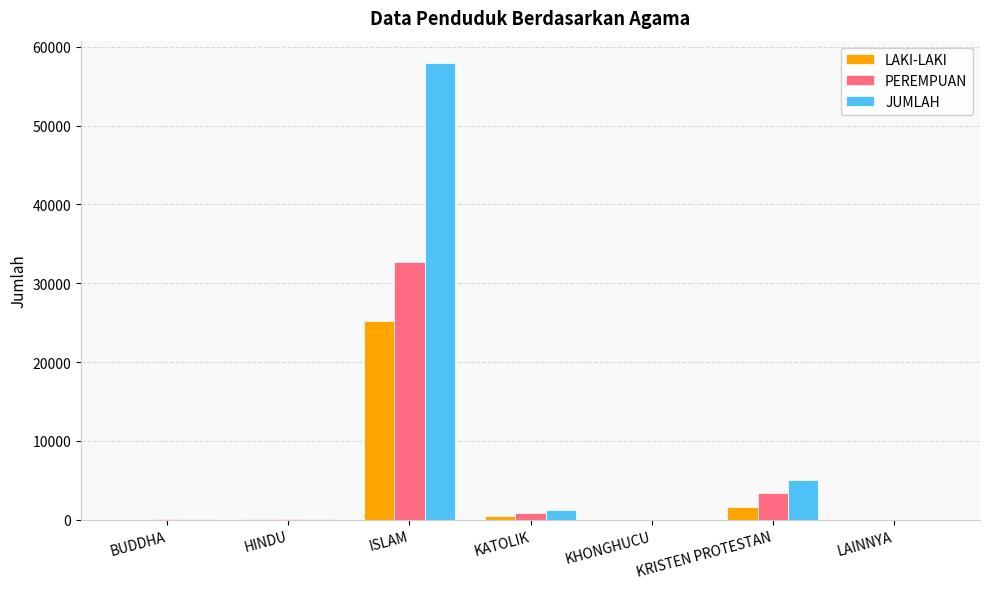

At which label is PEREMPUAN closest to 16362?

KRISTEN PROTESTAN